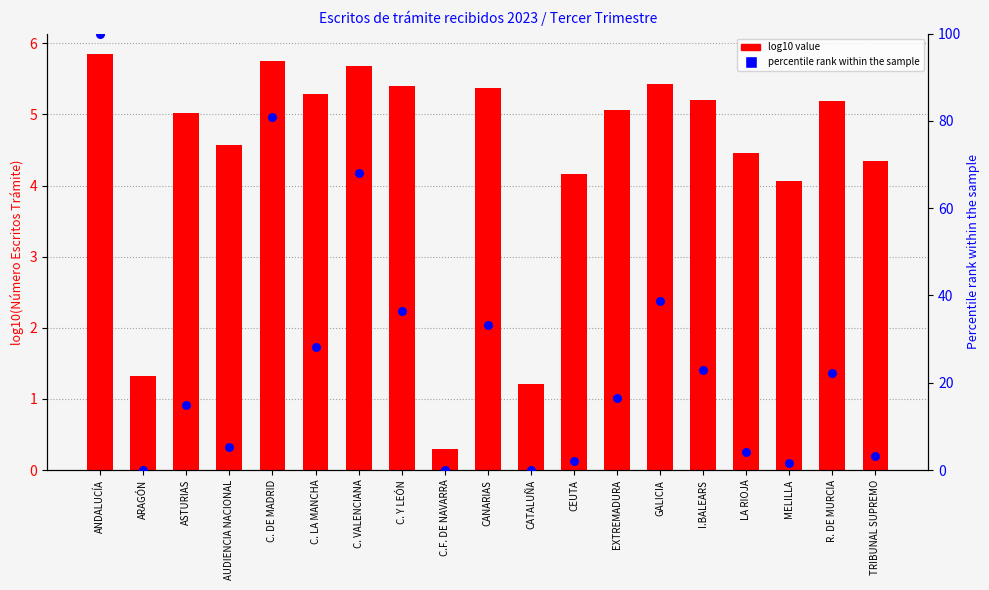

What is the total value across all series at CATALUÑA?

1.2